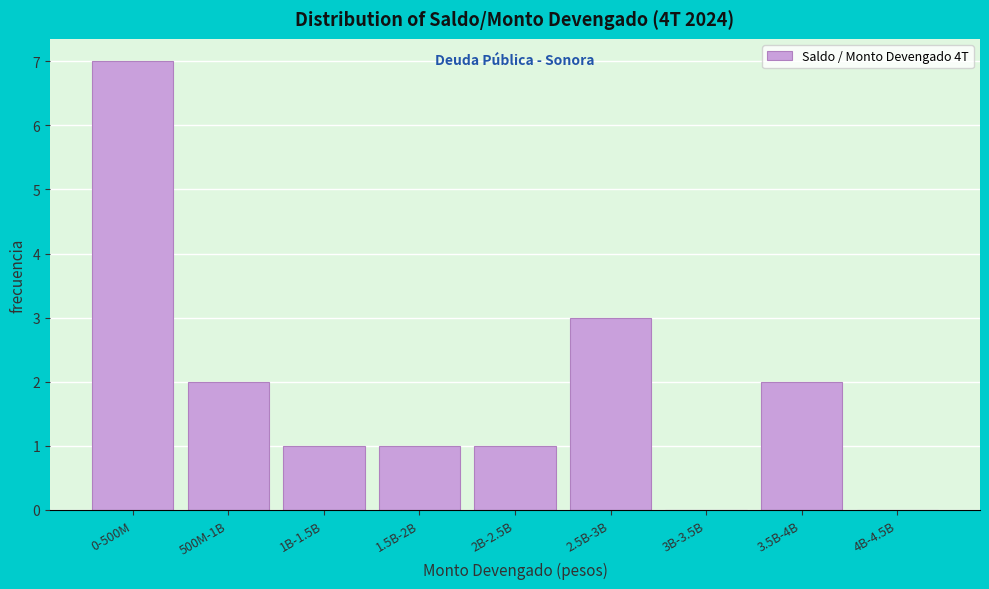

Reading right to left, extract all data points from this chart.

4B-4.5B=0	3.5B-4B=2	3B-3.5B=0	2.5B-3B=3	2B-2.5B=1	1.5B-2B=1	1B-1.5B=1	500M-1B=2	0-500M=7